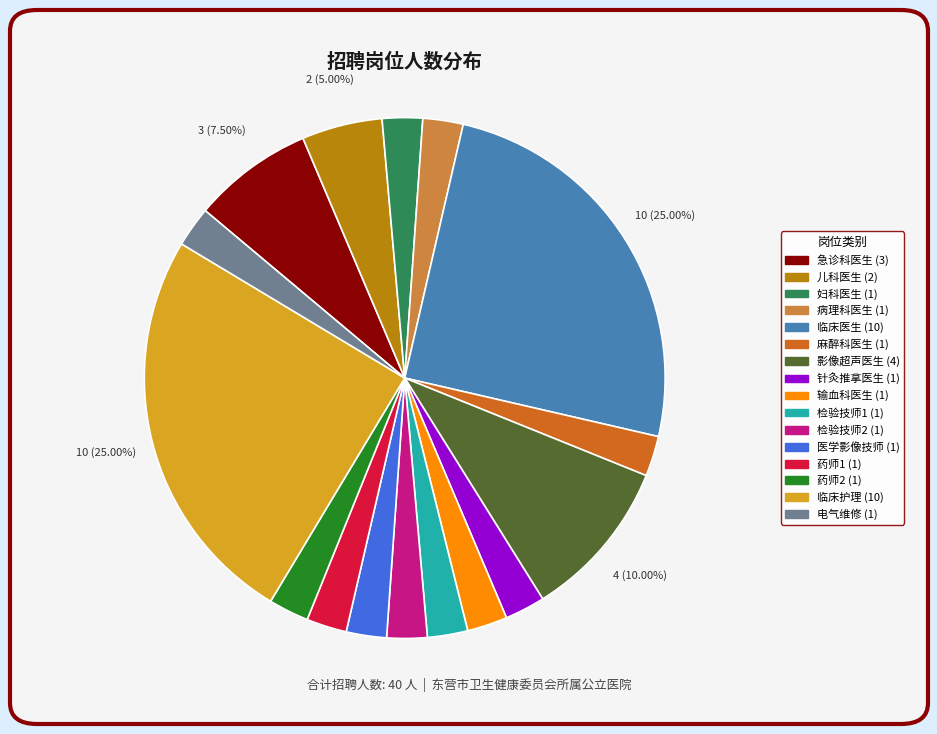

Count the number of slices in the pie.

16